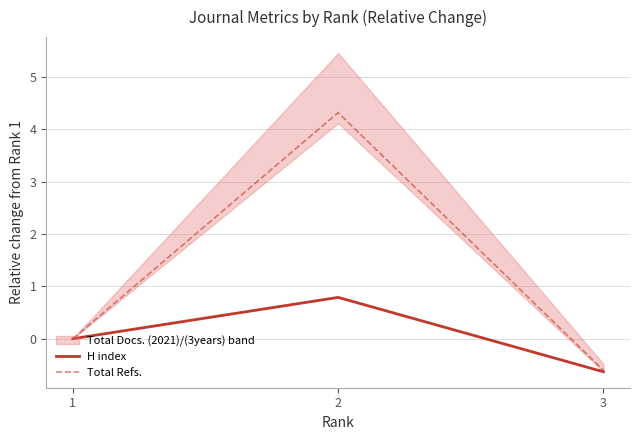

What is the approximate value of H index at 3?

-0.6